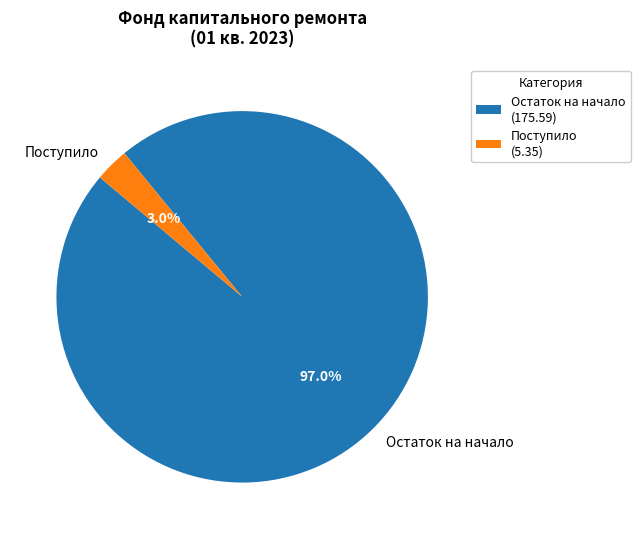

Does any single category account for the majority?

Yes